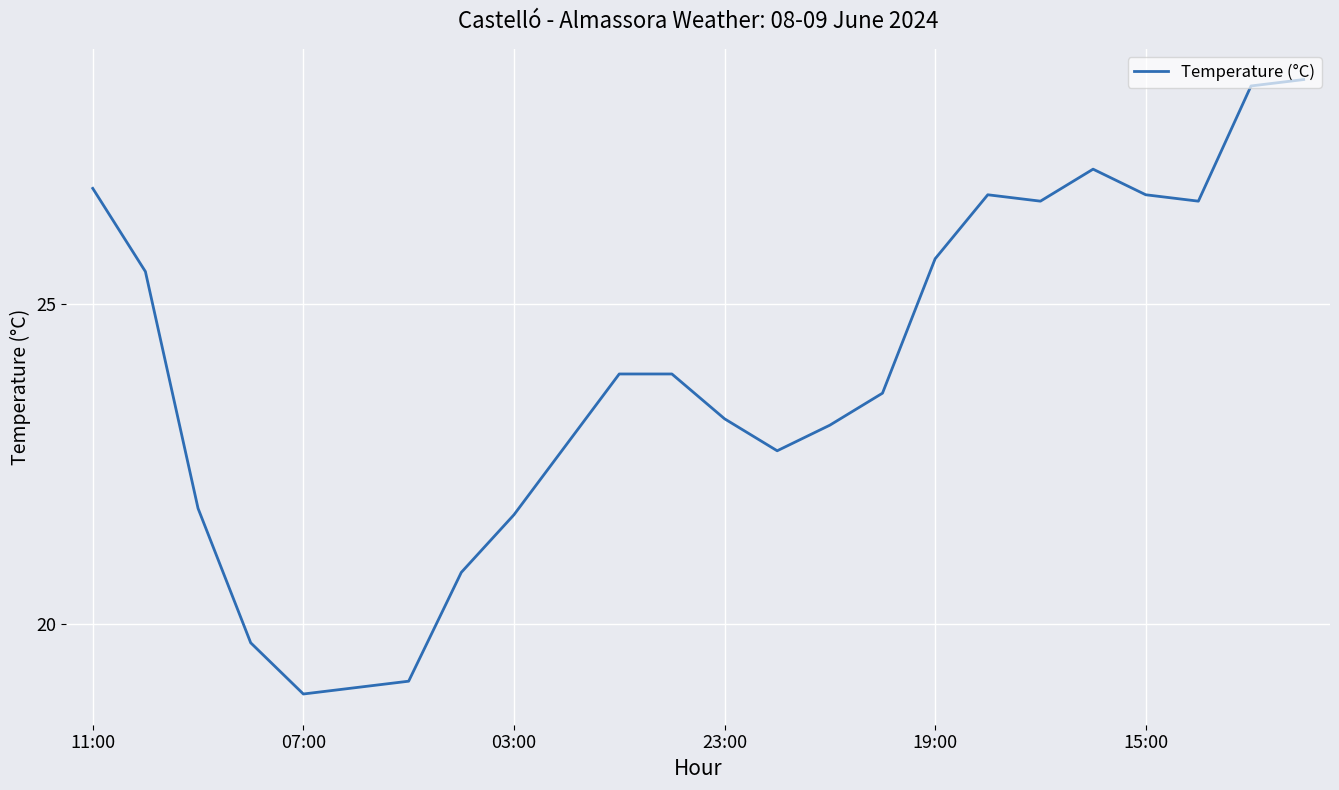

What is the difference between the maximum and minimum values?

9.6